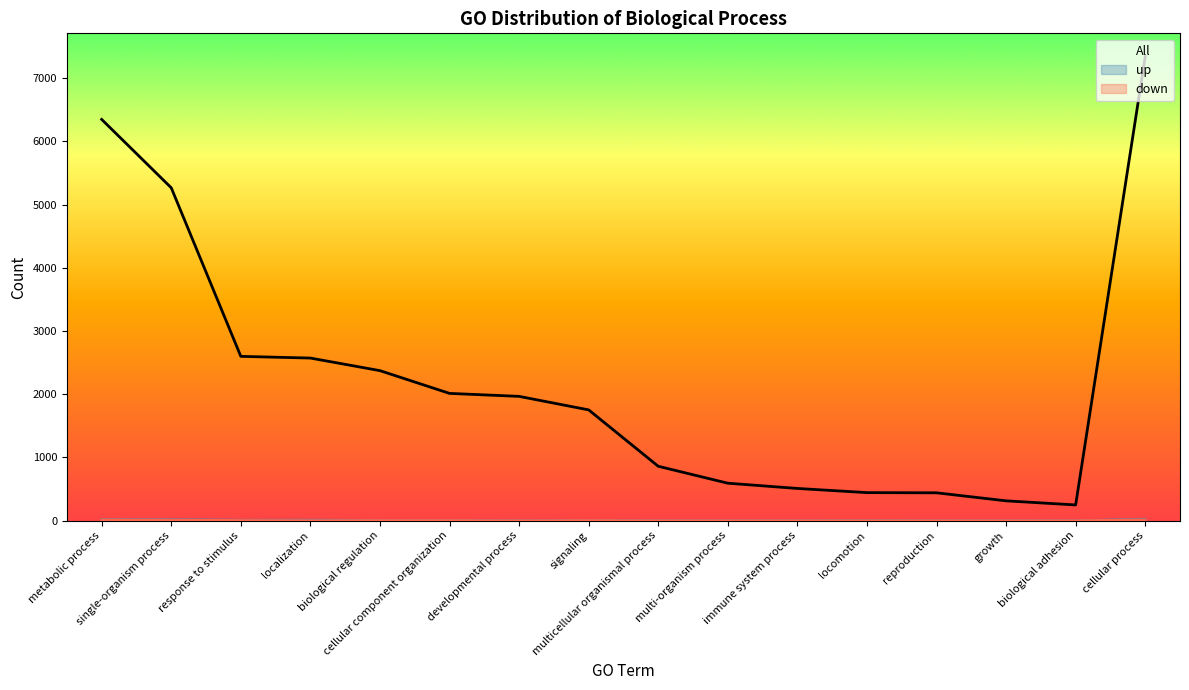

Is it true that All equals 440 at reproduction?

True